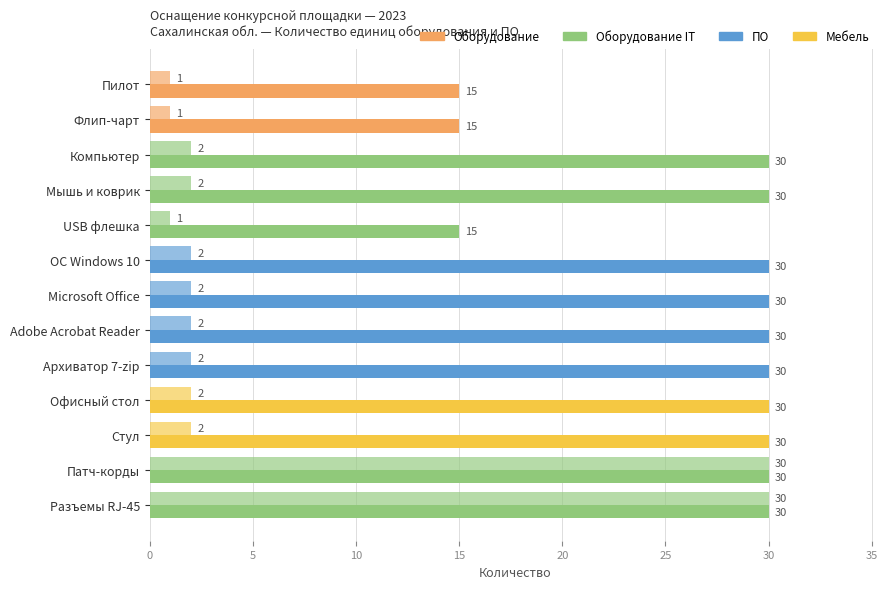

How many distinct data groups are displayed?

2